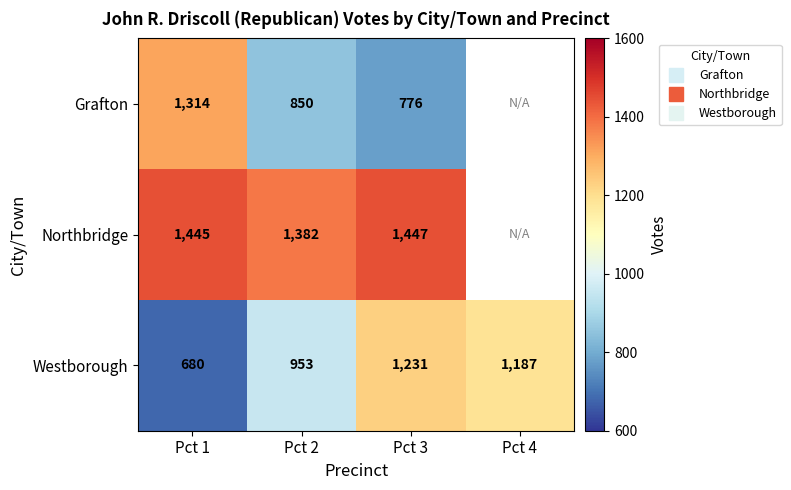

The value of Northbridge at Pct 2 is 2235.7. True or false?

False